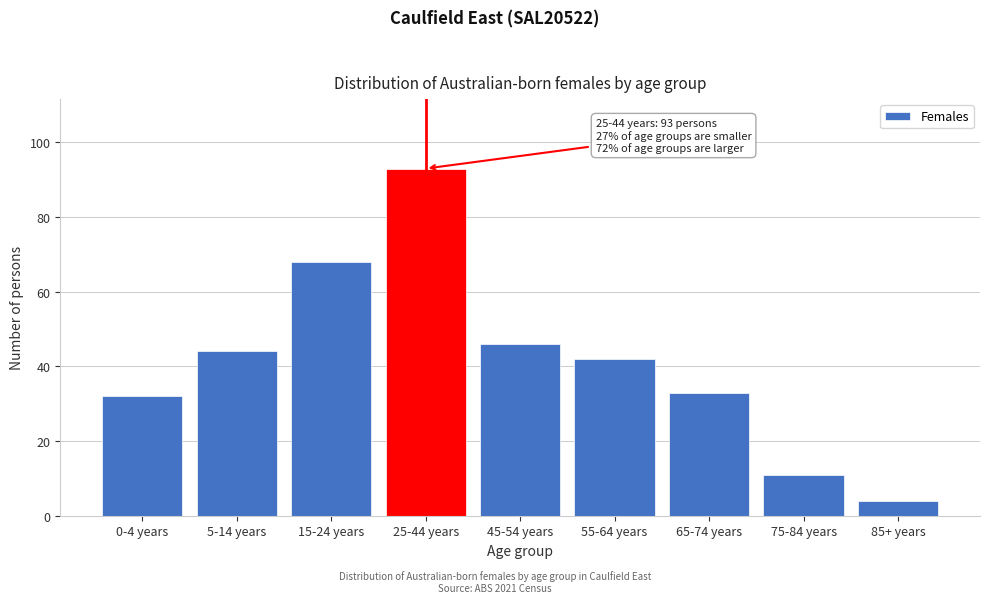

Reading left to right, transcribe all the data shown in this chart.

0-4 years=32	5-14 years=44	15-24 years=68	25-44 years=93	45-54 years=46	55-64 years=42	65-74 years=33	75-84 years=11	85+ years=4